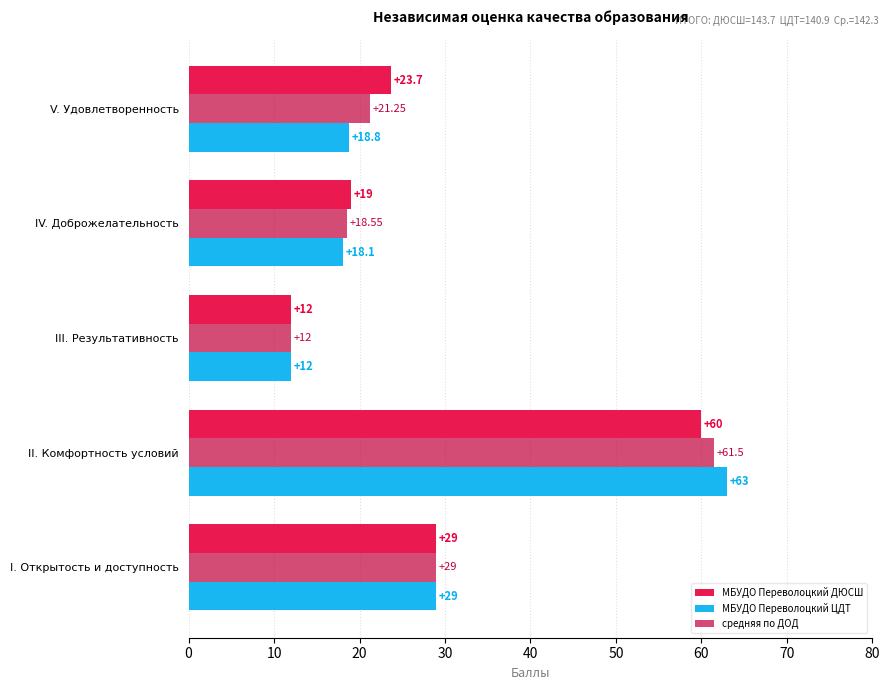

Rank the series at IV. Доброжелательность from highest to lowest value.

МБУДО Переволоцкий ДЮСШ, средняя по ДОД, МБУДО Переволоцкий ЦДТ